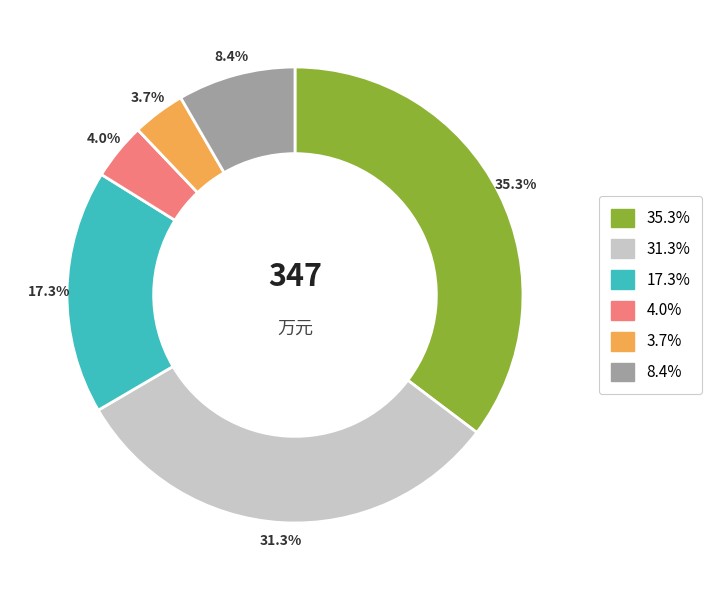

Does any single category account for the majority?

No